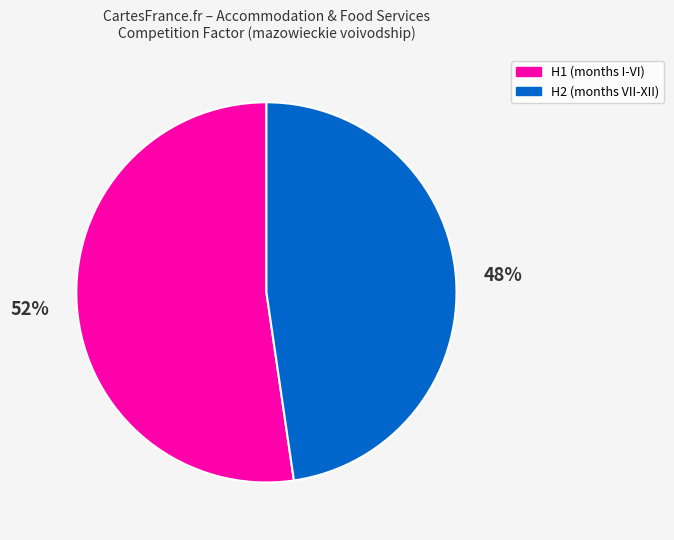

Is there a majority slice in this chart?

Yes